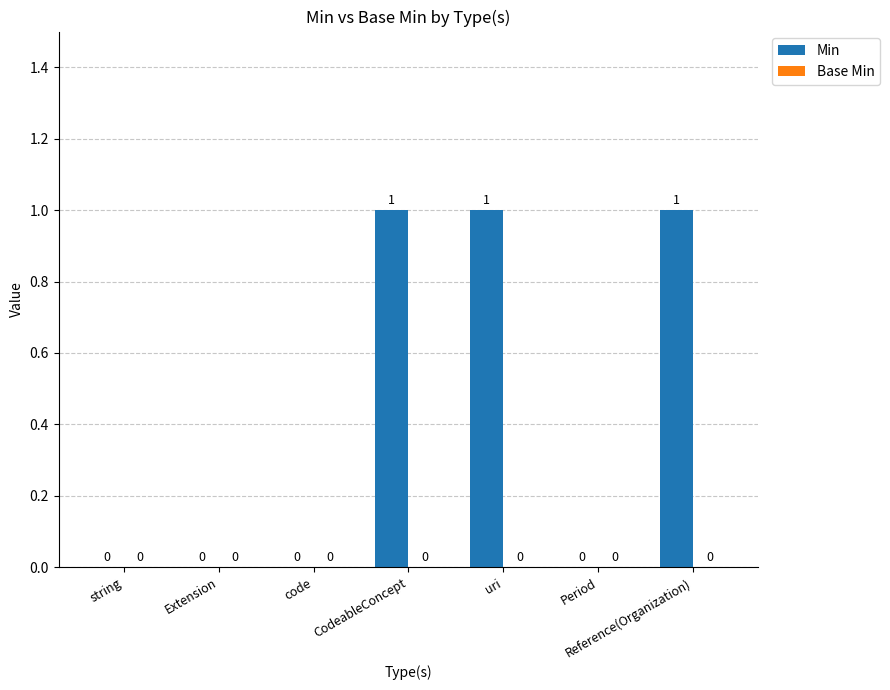

Count the number of categories in the chart.

7